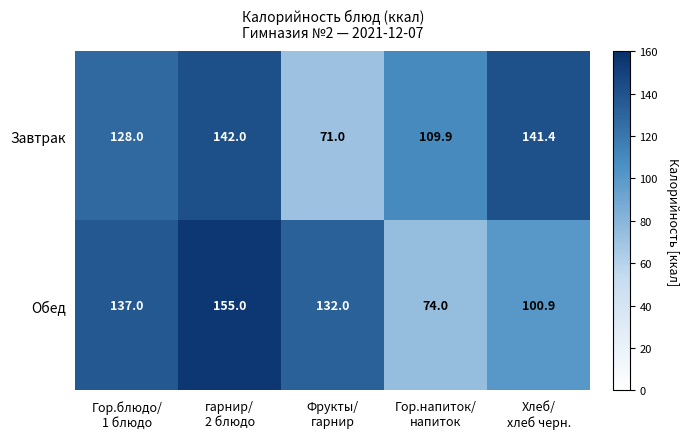

At Гор.напиток/
напиток, list the series in order from smallest to largest.

Обед, Завтрак